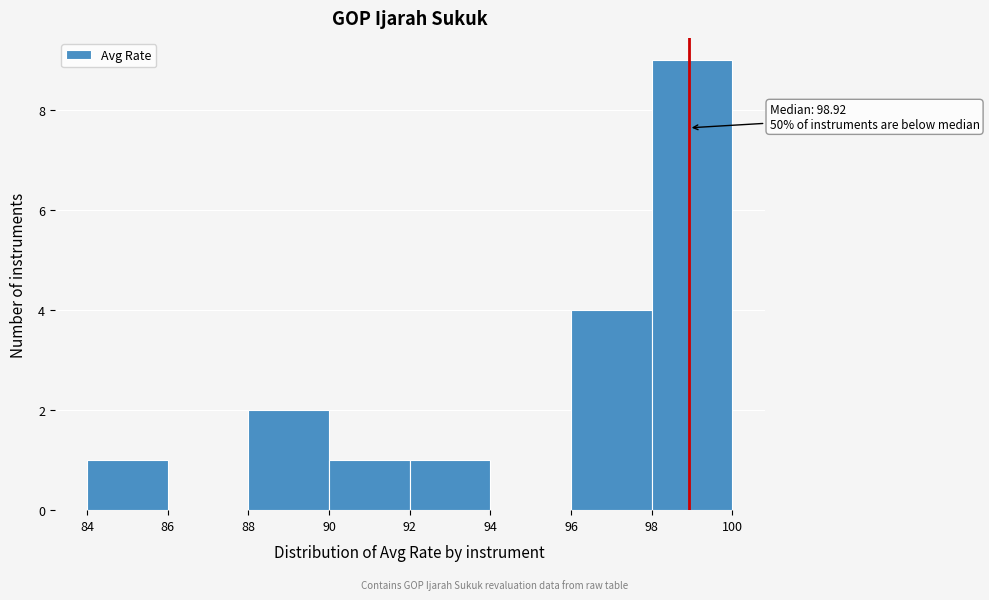

Over which range of the x-axis is the bar tallest?

98 to 100